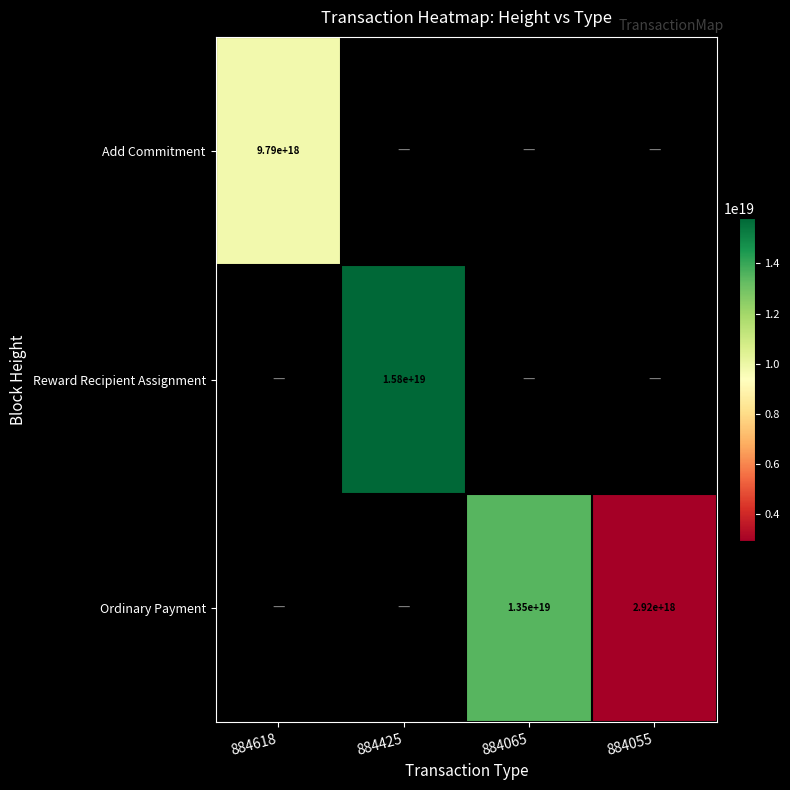

At which category does the chart reach its minimum across all series?

884055